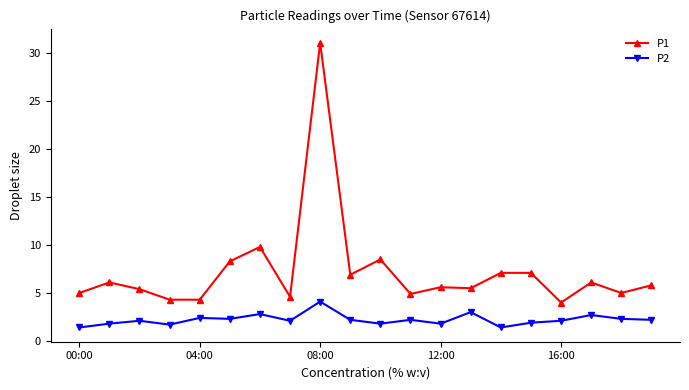

Which series has the largest total across all categories?

P1